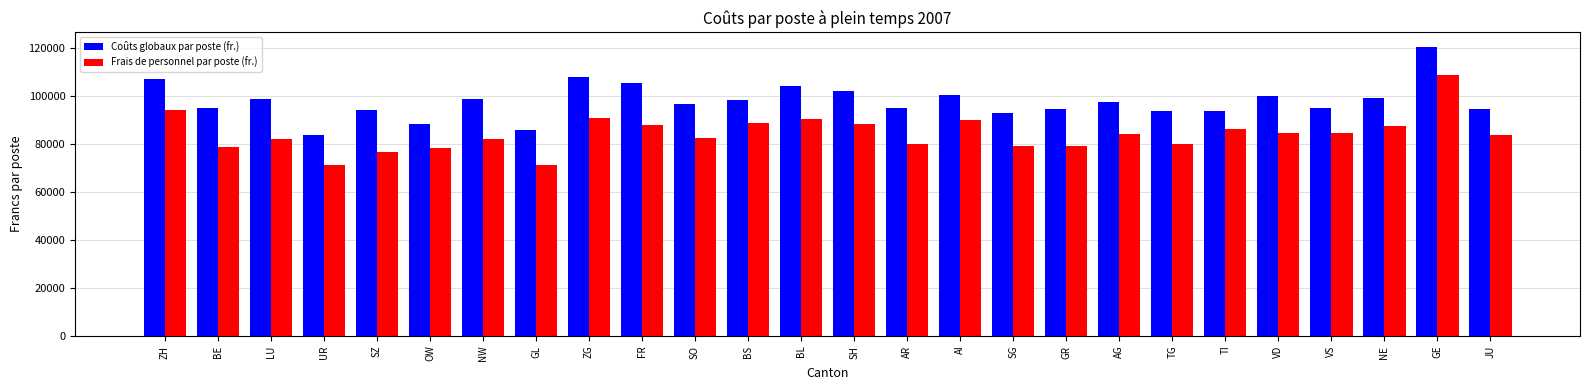

What is the sum of all Frais de personnel par poste (fr.) values?

2189601